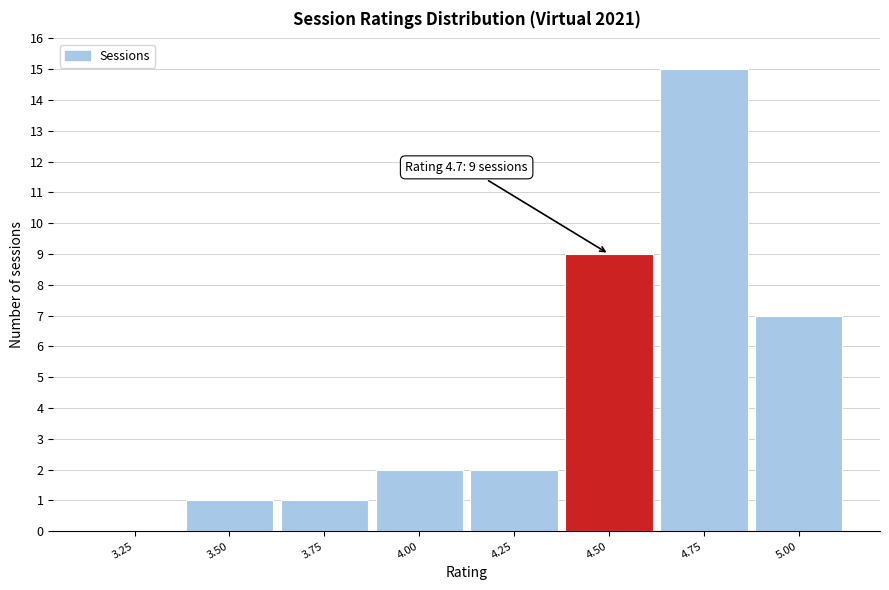

Reading left to right, list all the values displayed in this chart.

3.25=0	3.50=1	3.75=1	4.00=2	4.25=2	4.50=9	4.75=15	5.00=7